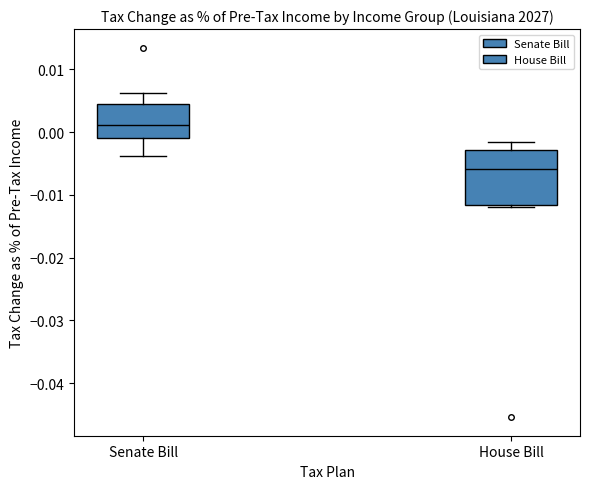

Reading left to right, transcribe this box plot: for each box, give where its median line is, the range the box spans, and where its two whiskers end, as read against the y-axis. The values are not printed on the chart, so give them approximately, as read against the axis.

Senate Bill: median 0.001, box -0.001 to 0.005, whiskers -0.004 to 0.006
House Bill: median -0.006, box -0.012 to -0.003, whiskers -0.012 to -0.002